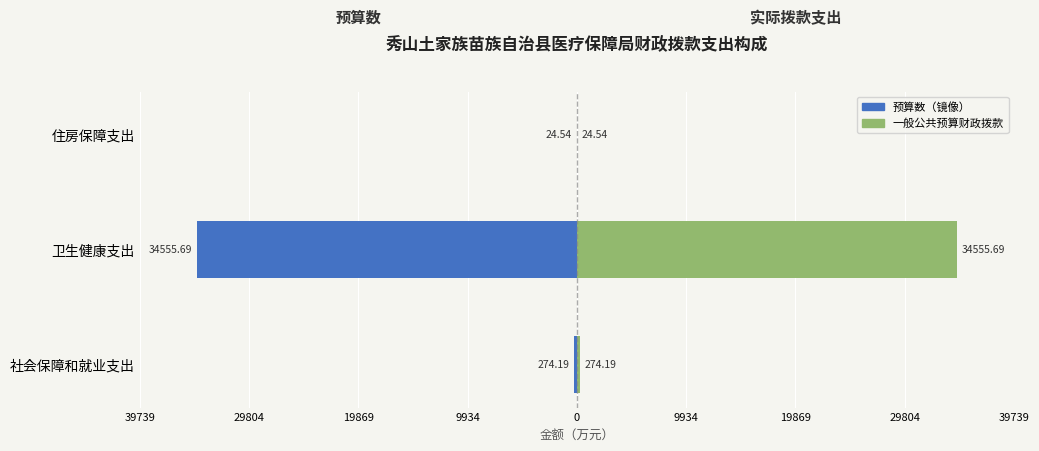

Are the bars horizontal?

Yes